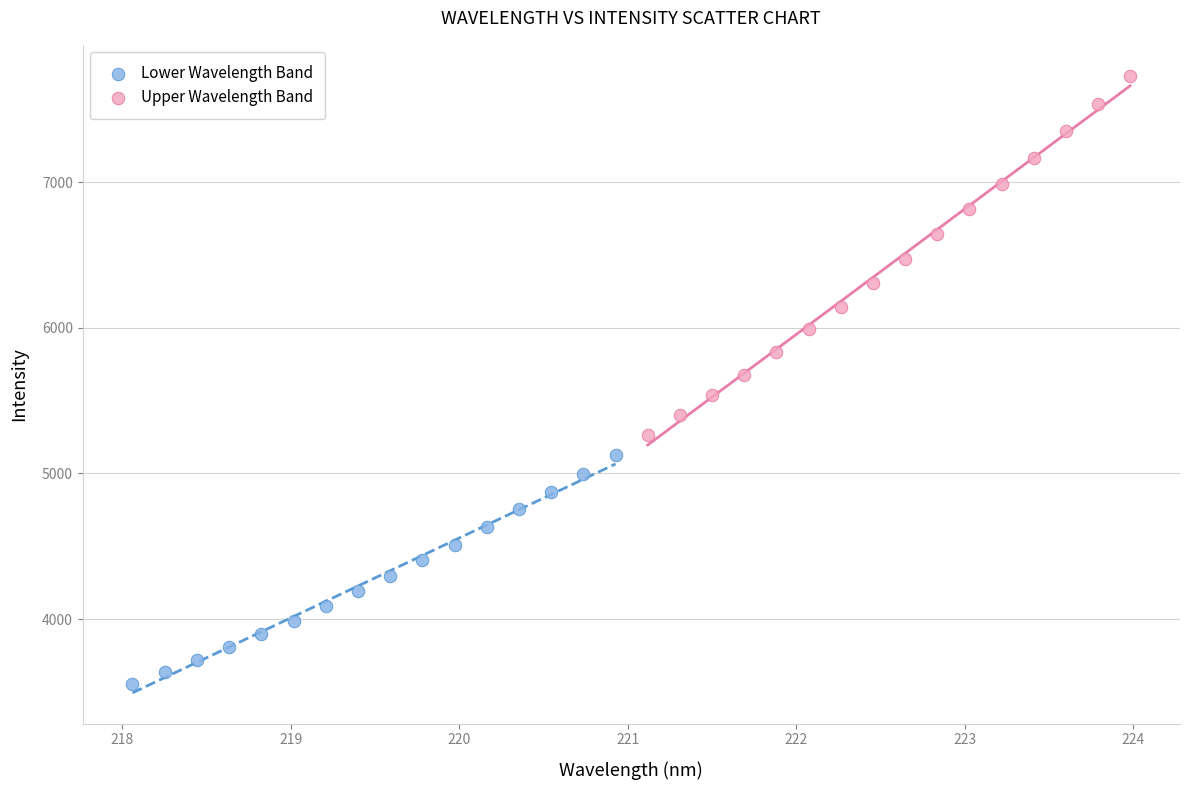

Which series has the largest Y range (max minus min)?

Upper Wavelength Band